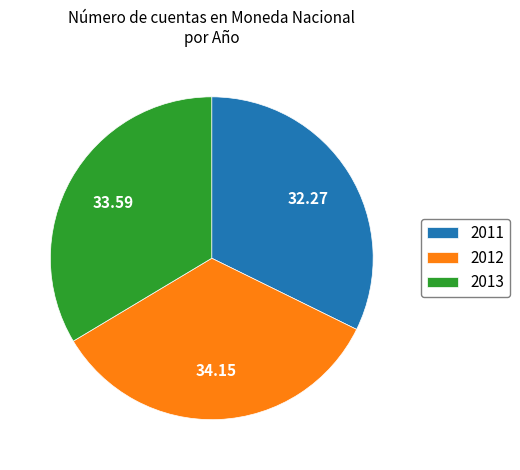

Which slice is the smallest?

2011